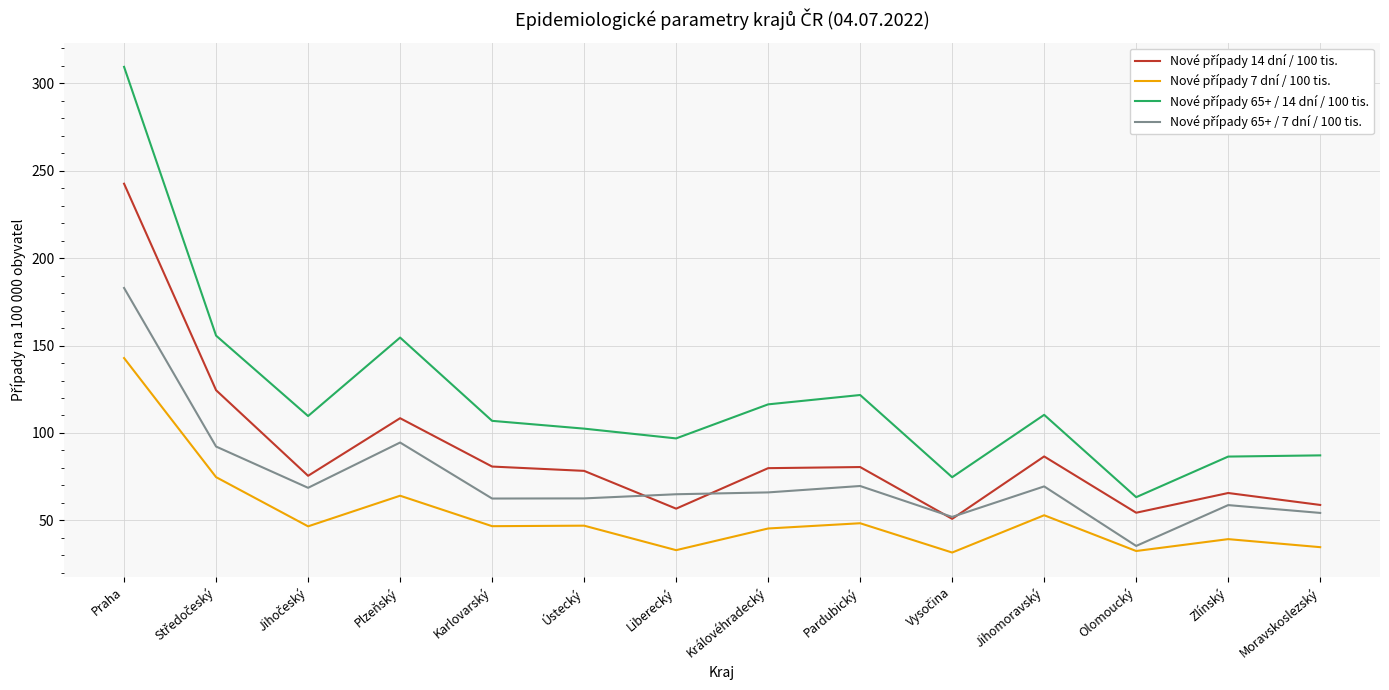

What is the minimum value shown in the chart?

31.6